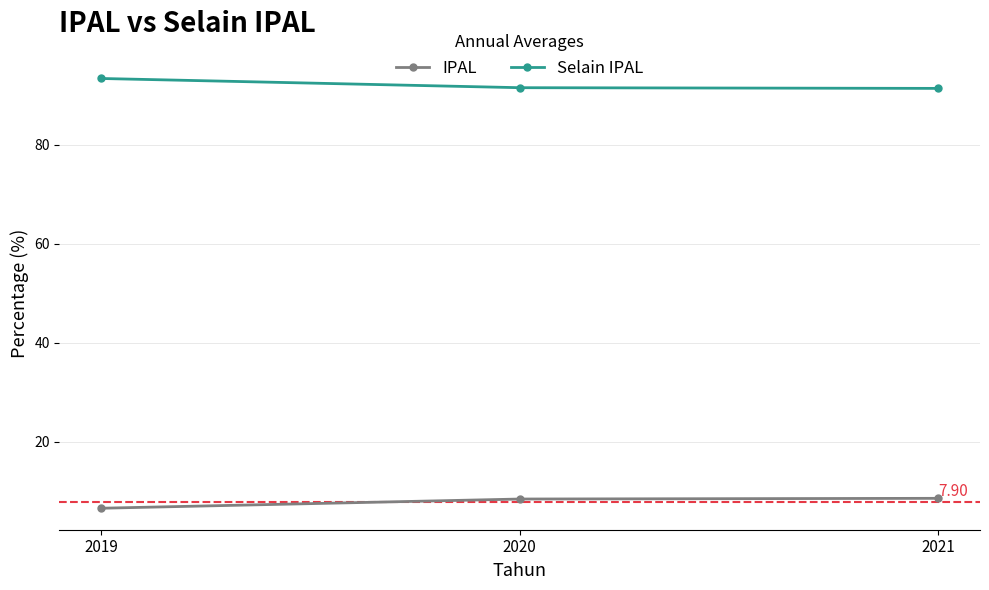

What is the sum of all Selain IPAL values?

276.3